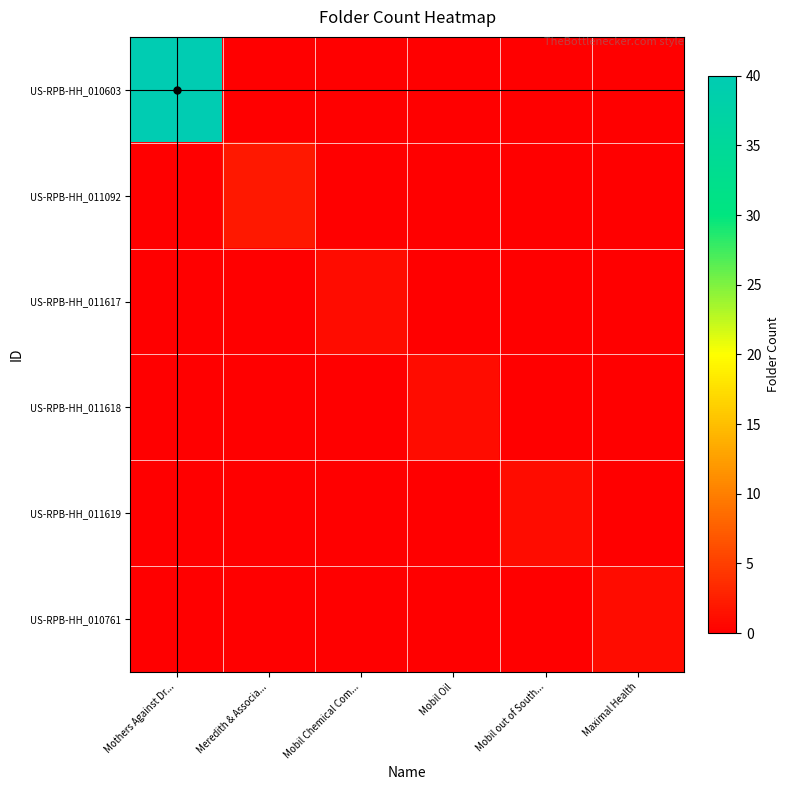

What is the total value across all series at Mobil out of South...?

1